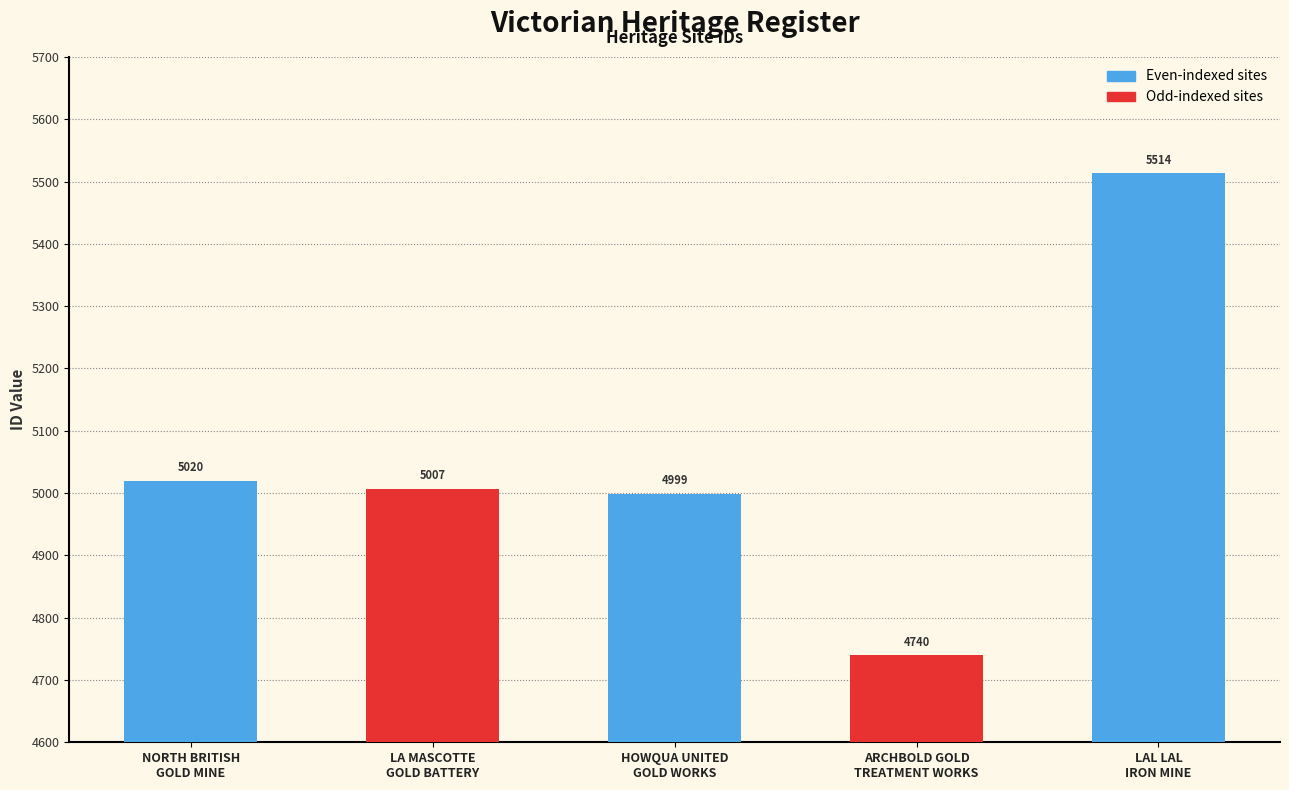

What is the label of the 5th bar from the right?

NORTH BRITISH
GOLD MINE